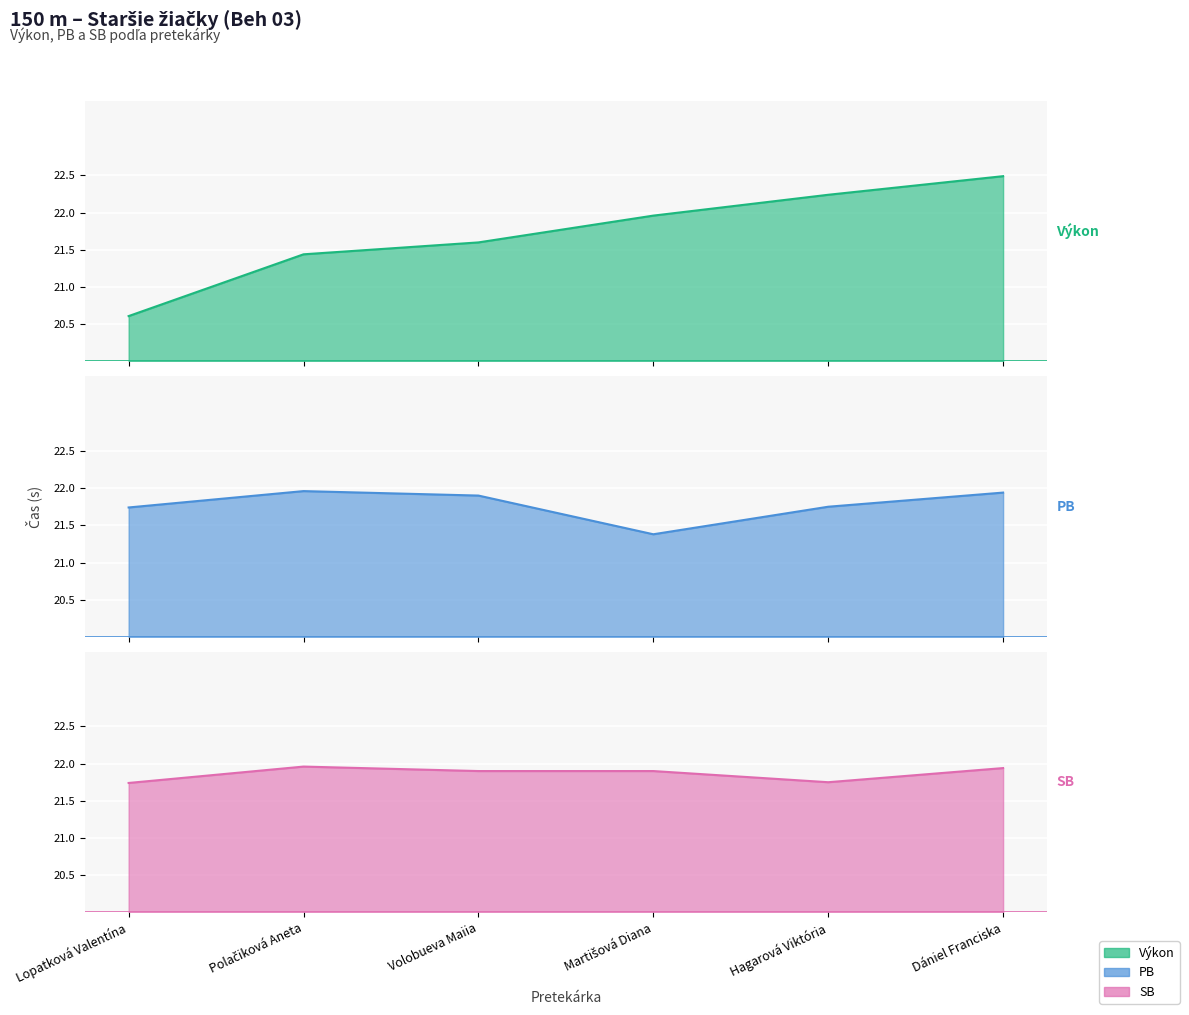

What is the sum of all Výkon values?

130.3